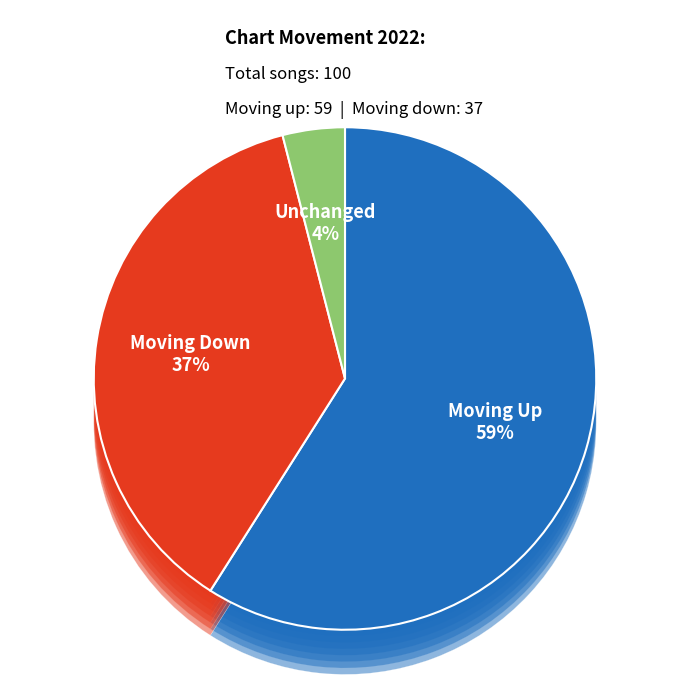

Is up the majority of the pie?

Yes